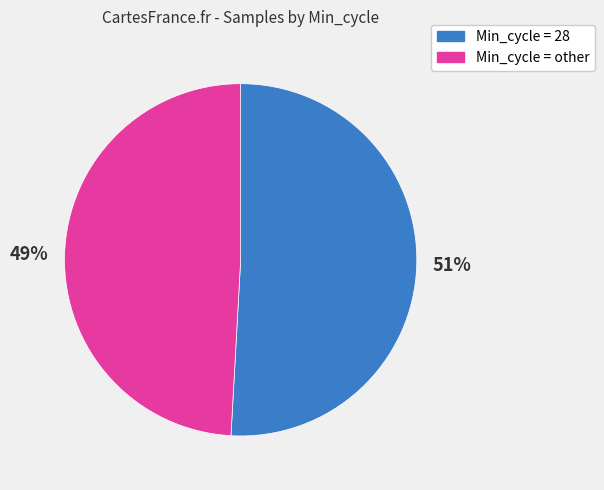

What percentage is the Min_cycle = 28 slice, to the nearest percent?

51%